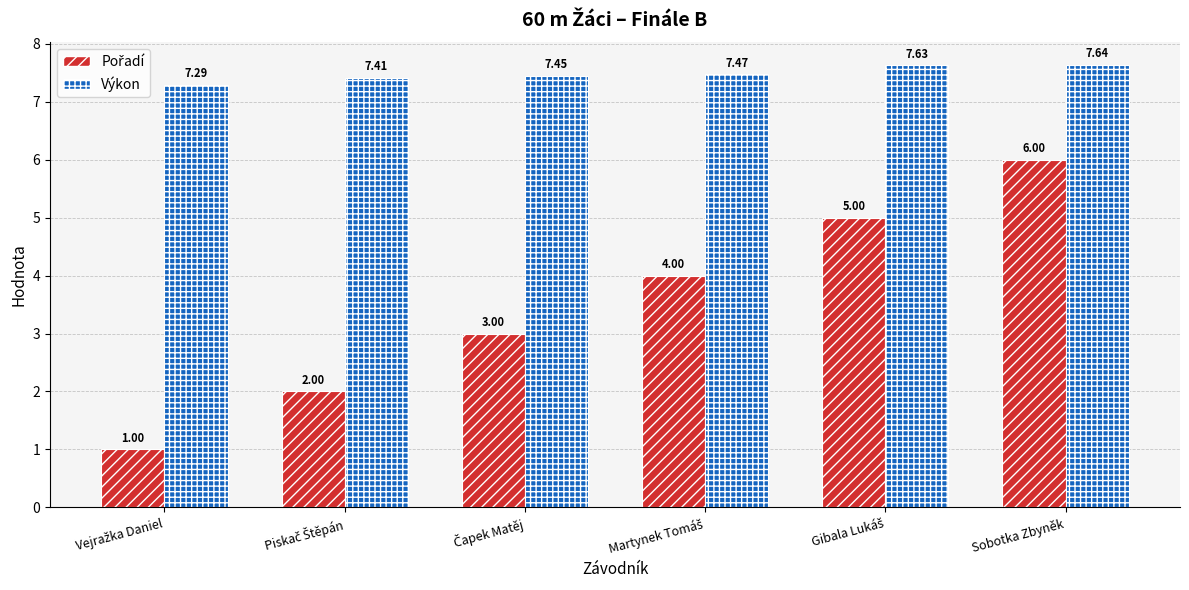

What is the spread (max minus min) of values at Sobotka Zbyněk?

1.6